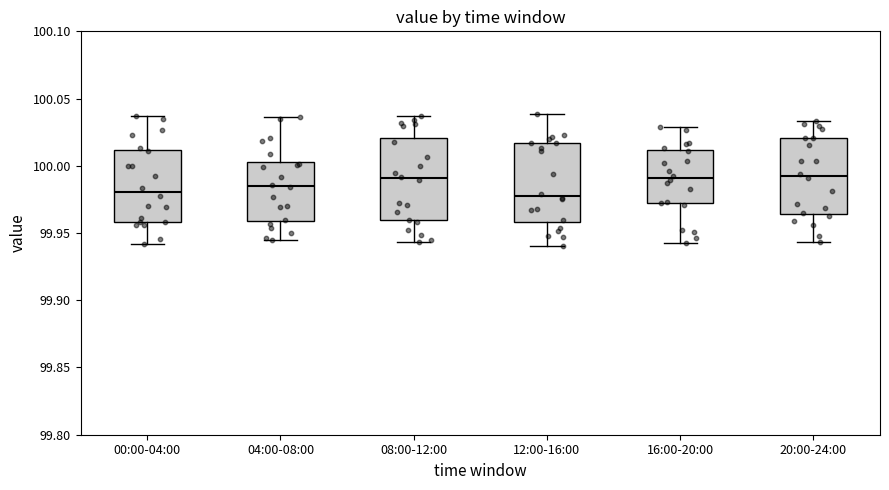

Where is the upper edge of the box for 20:00-24:00 on the y-axis? The values are not printed on the chart, so give them approximately, as read against the axis.

100.020